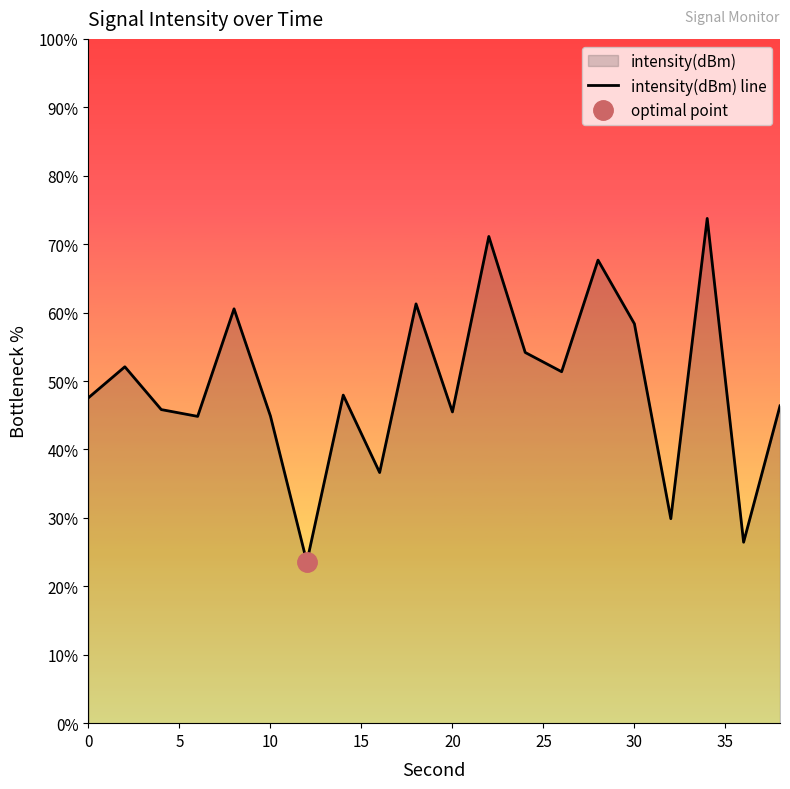

What is the difference between the maximum and minimum values?

50.2